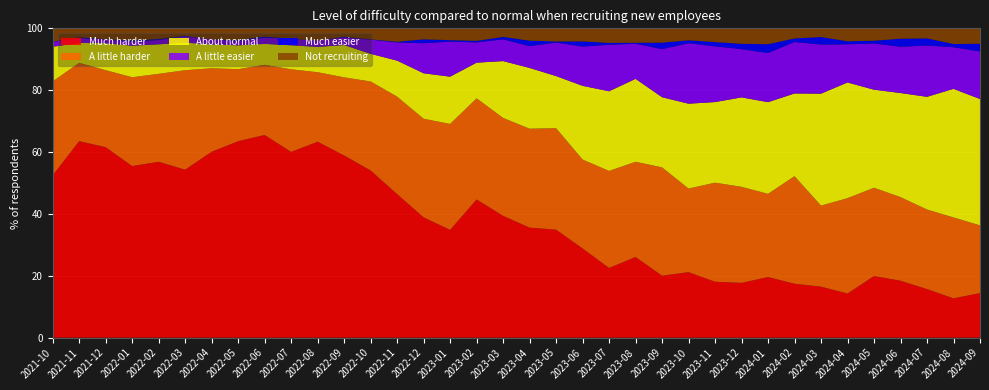

Reading left to right, extract all data points from this chart.

Much harder: 52.5	63.5	61.6	55.5	56.9	54.3	60.1	63.5	65.5	60.0	63.4	58.9	54.0	46.4	38.9	34.8	44.7	39.4	35.6	34.9	28.9	22.5	26.1	20.0	21.2	18.1	17.7	19.6	17.4	16.5	14.3	19.9	18.4	15.7	12.7	14.4
A little harder: 30.4	25.3	24.9	28.7	28.4	32.1	27.0	23.3	22.7	26.7	22.5	25.3	28.8	31.5	31.9	34.2	32.7	31.7	32.0	32.8	28.7	31.4	30.8	35.0	27.0	32.0	31.1	26.9	34.8	26.2	30.8	28.5	27.0	25.7	26.2	21.9
About normal: 11.2	6.4	8.7	10.2	9.5	8.9	7.7	7.7	6.8	7.8	8.2	10.4	8.9	11.6	14.7	15.3	11.5	18.4	19.6	16.8	23.8	25.8	26.8	22.7	27.4	26.1	28.9	29.6	26.7	36.2	37.4	31.7	33.6	36.4	41.6	40.9
A little easier: 1.6	1.6	1.2	1.4	1.4	2.0	1.6	1.4	2.0	2.0	2.1	2.5	4.6	5.9	9.7	11.3	6.5	7.0	7.0	10.9	12.7	15.0	11.3	15.6	19.6	18.0	15.6	15.9	16.6	15.9	12.3	14.9	14.9	16.6	13.5	15.4
Much easier: 0.1	0.2	0.1	0.3	0.3	0.2	0.0	0.3	0.3	0.0	0.0	0.2	0.1	0.2	1.3	0.5	0.5	0.8	1.8	0.3	1.7	0.6	0.3	2.1	0.9	1.4	1.7	2.8	1.1	2.4	1.0	0.9	2.6	2.3	1.0	2.5
Not recruiting: 4.3	2.9	3.5	3.9	3.4	2.4	3.6	3.8	2.7	3.4	3.9	2.7	3.5	4.3	3.6	3.8	4.0	2.8	4.0	4.2	4.2	4.7	4.7	4.6	3.9	4.4	5.0	5.1	3.3	2.8	4.2	4.0	3.4	3.2	5.1	5.0